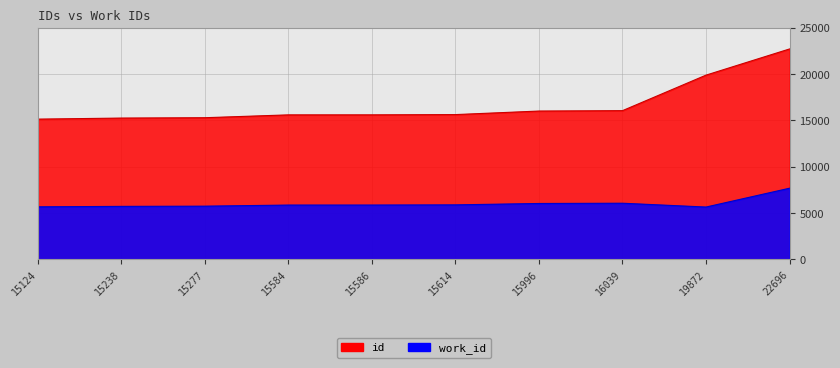

Reading left to right, extract all data points from this chart.

work_id: 5661	5710	5733	5852	5854	5874	6022	6050	5638	7670
id: 15124	15238	15277	15584	15586	15614	15996	16039	19872	22696